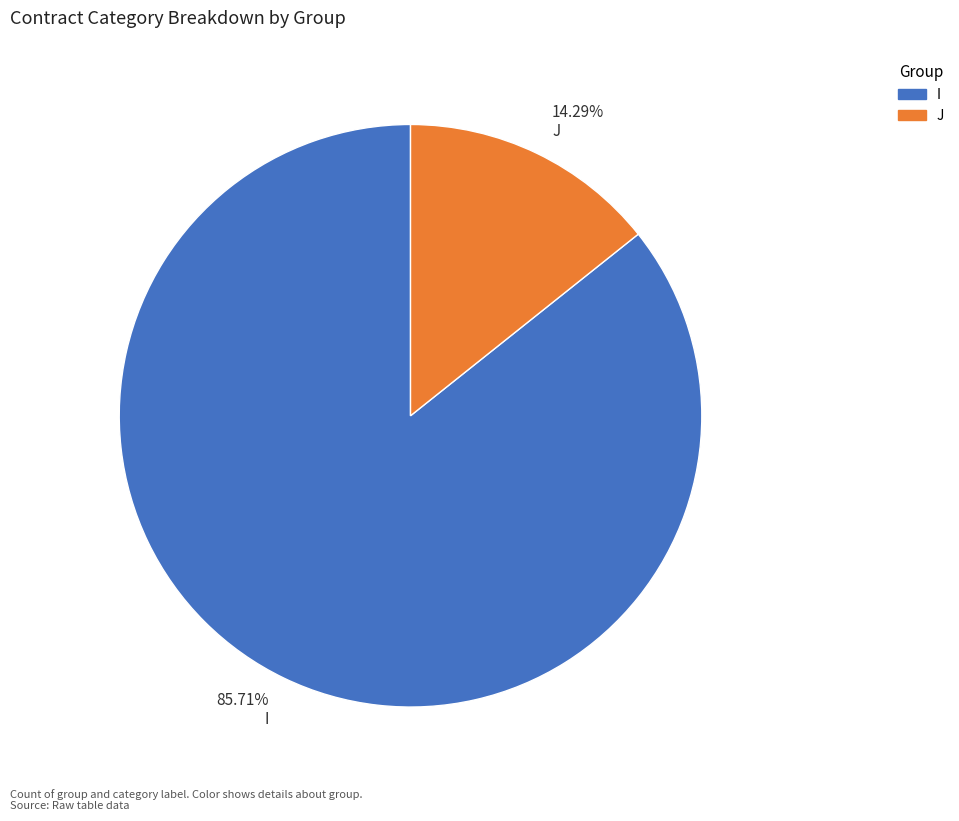

Is there a majority slice in this chart?

Yes